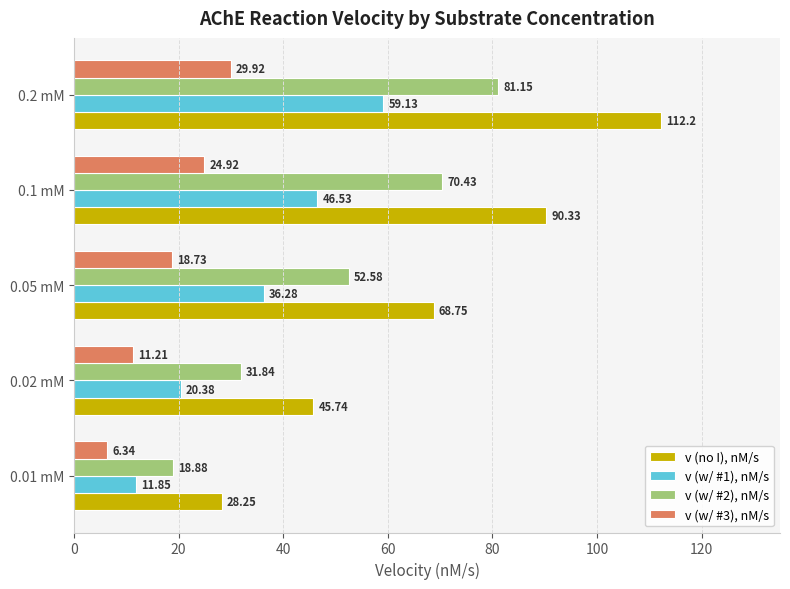

Which series has the largest total across all categories?

v (no I), nM/s